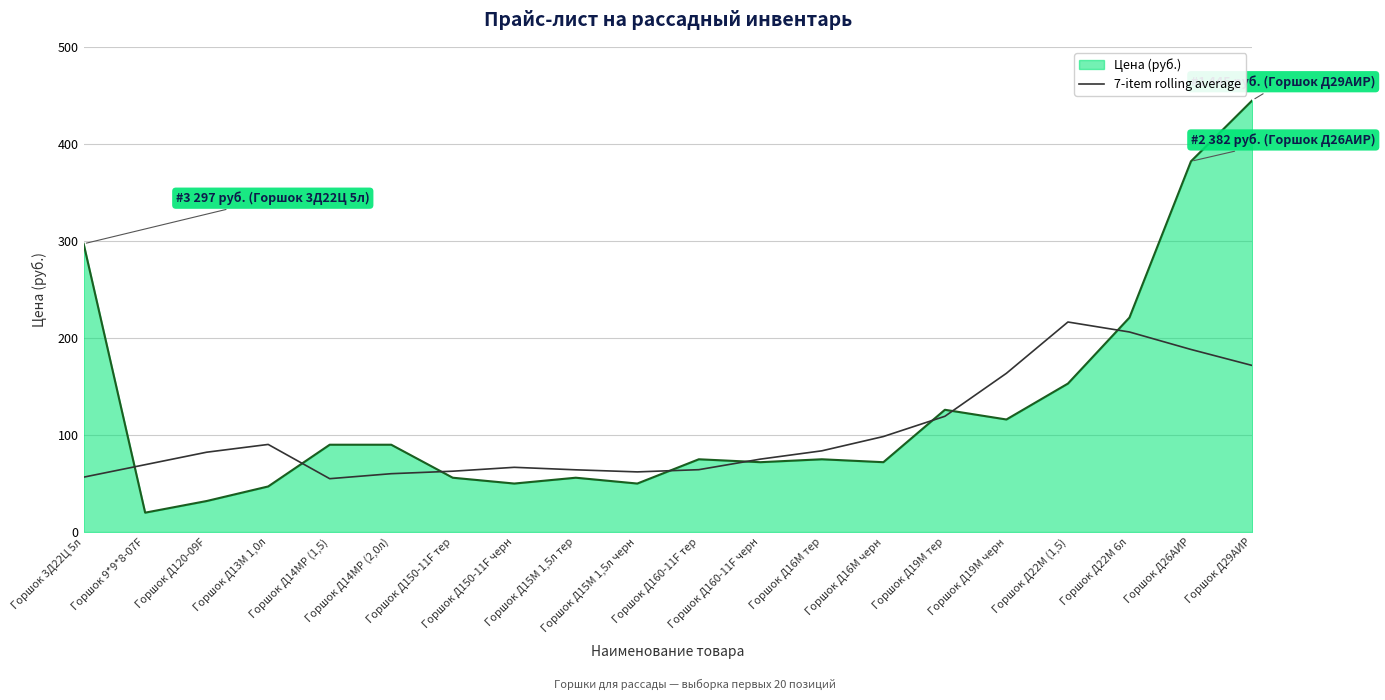

Rank the series by their maximum value, from lowest to highest.

7-item rolling average, Цена (руб.)